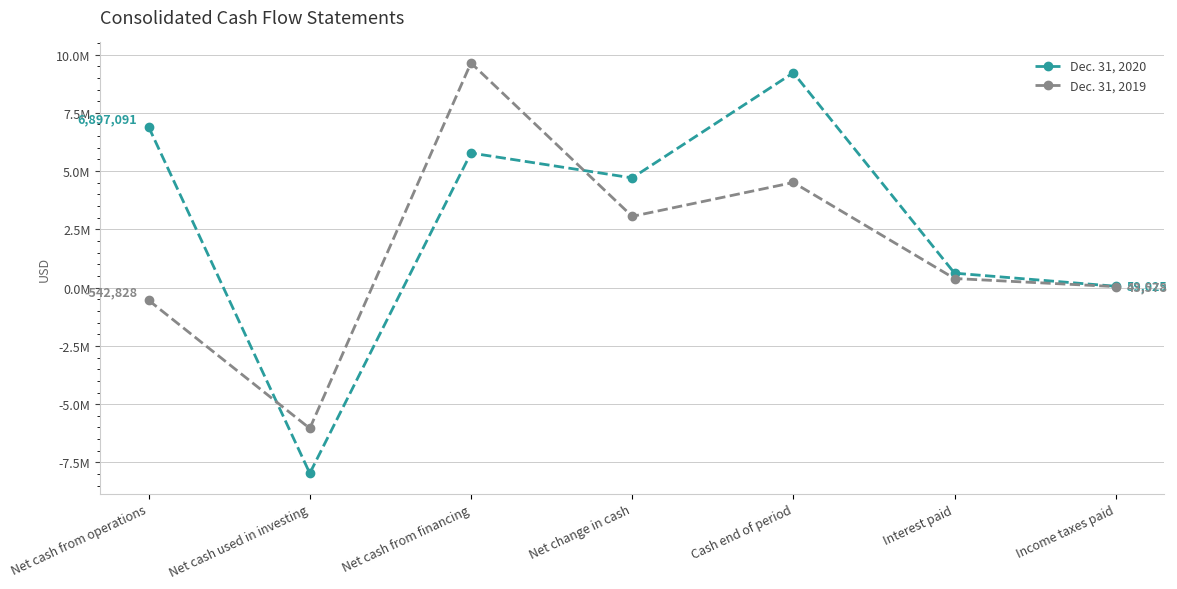

Where is Dec. 31, 2019 nearest to the value 1799773?

Net change in cash